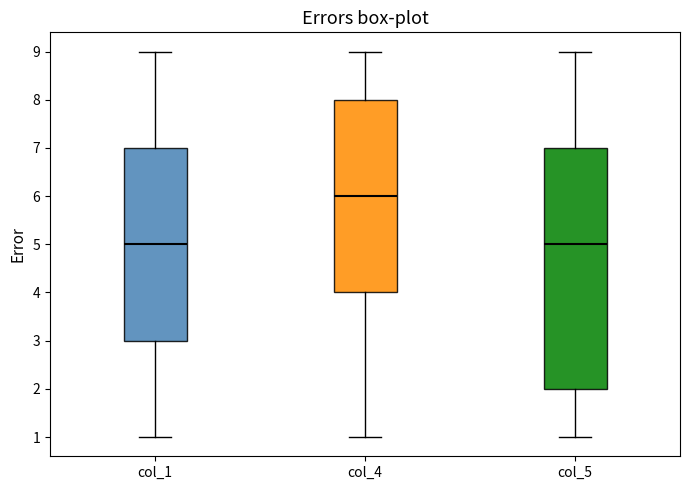

Which box's median line is the highest?

col_4